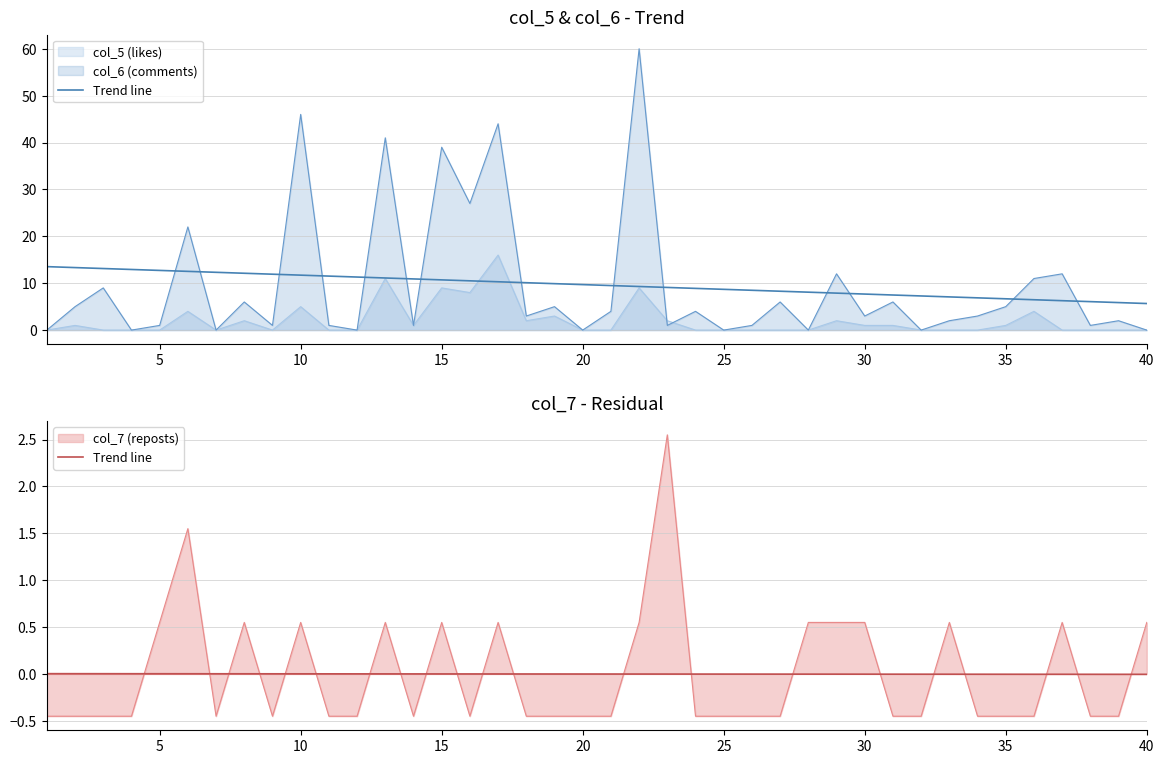

Where is the data nearest to the value 0?

20